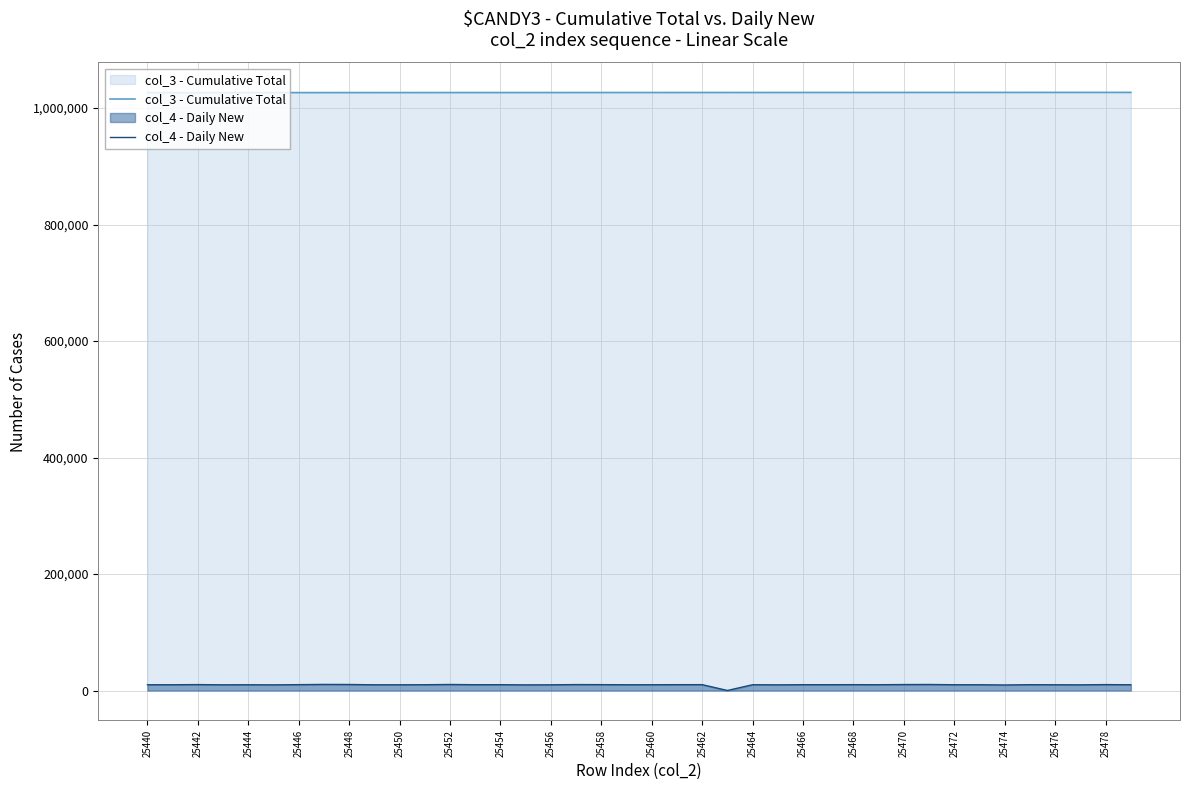

At 25446, list the series in order from smallest to largest.

col_4 - Daily New, col_3 - Cumulative Total